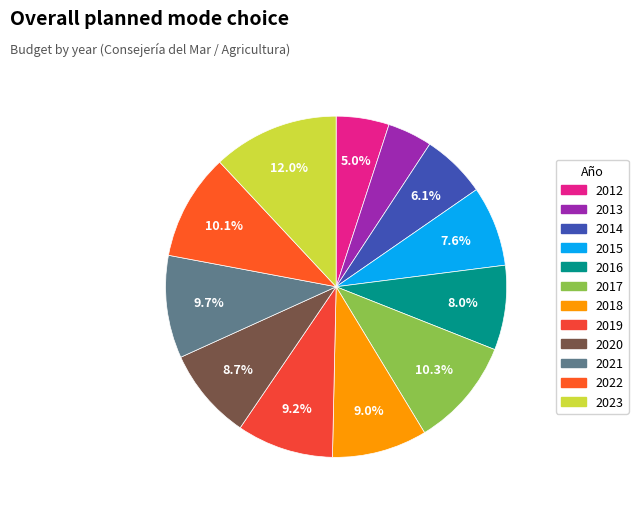

Is 2013 the majority of the pie?

No